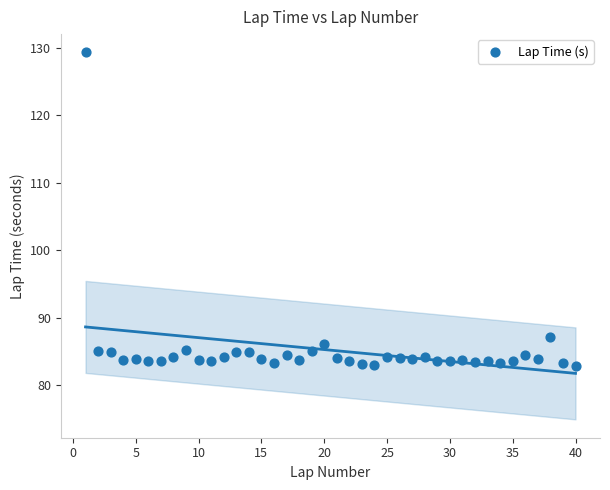

What Y value in the scatter plot is closest to 106?

87.2